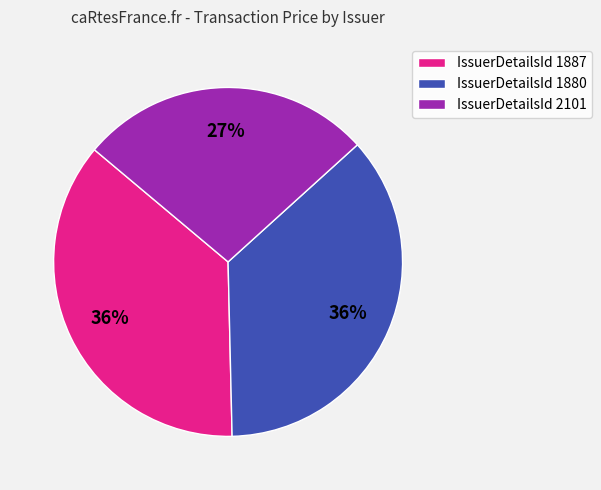

Count the number of slices in the pie.

3